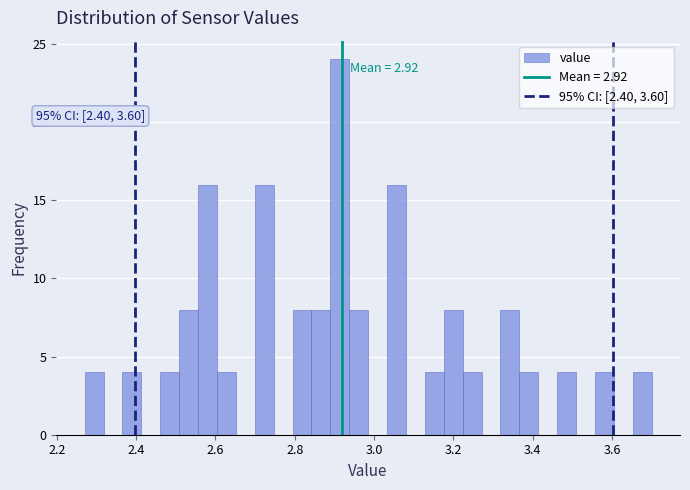

Around what value on the x-axis is the tallest bar? Give the approximate position of its centre, as read against the axis.

2.92